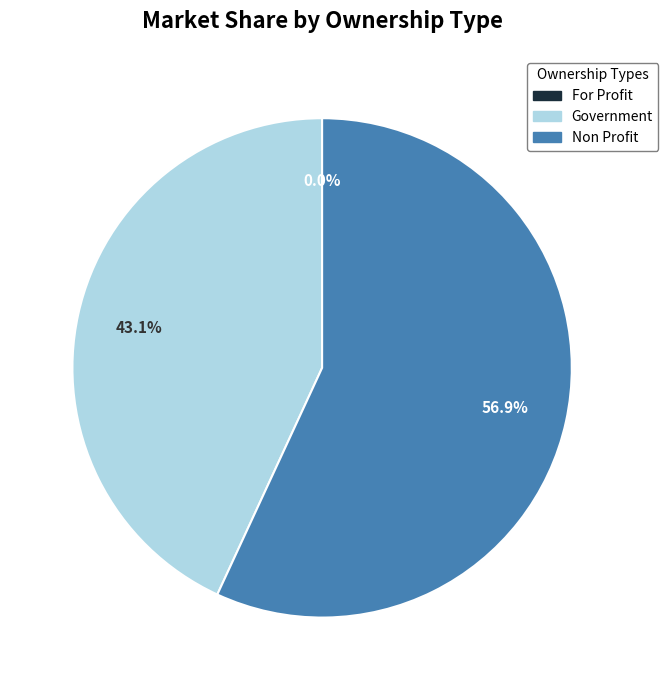

Approximately how many times larger is the value at Non Profit compared to Government?

1.3